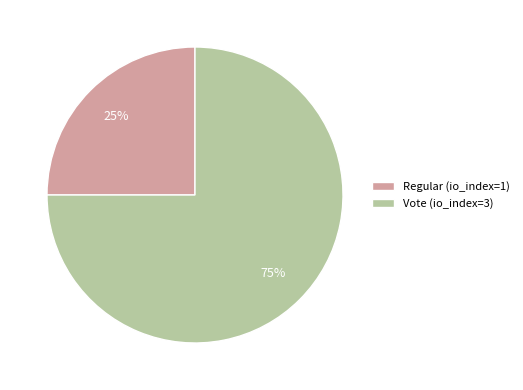

Does Vote account for over 50% of the chart?

Yes